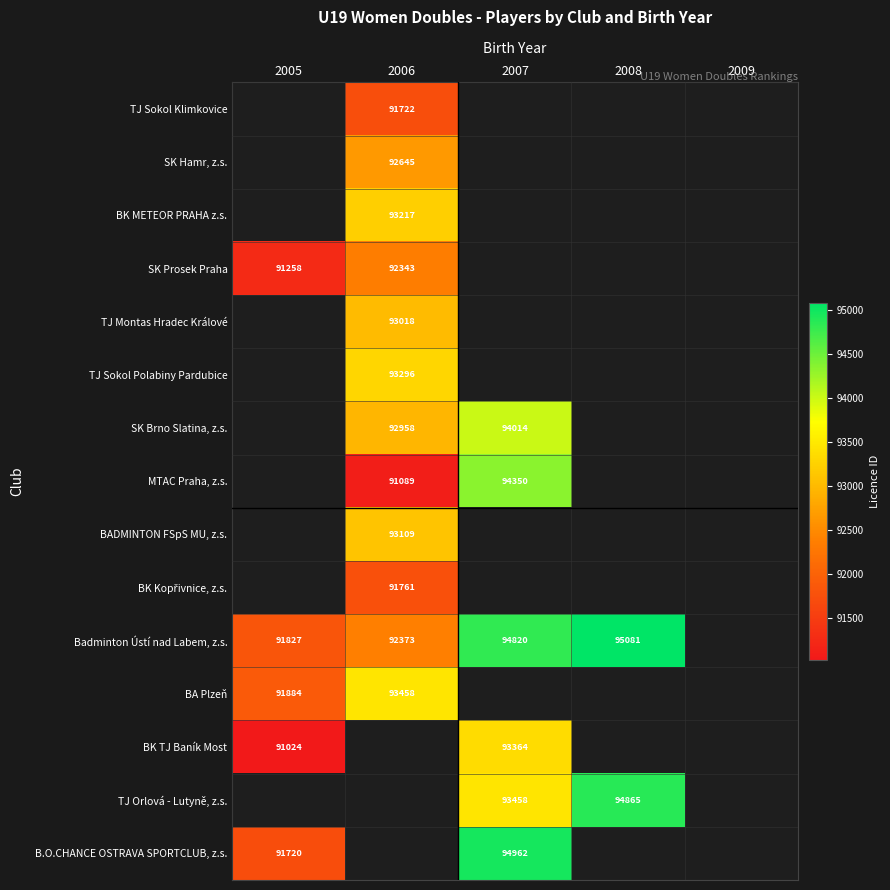

What is the smallest value displayed?

91024.0